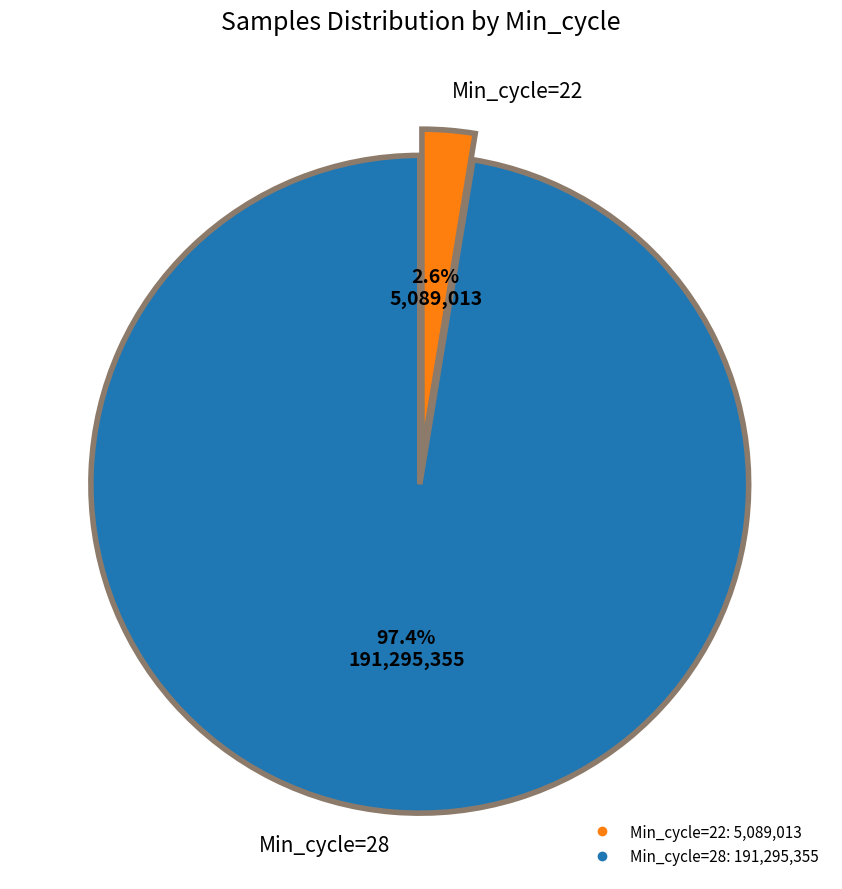

Is there any slice that represents more than half of the pie?

Yes